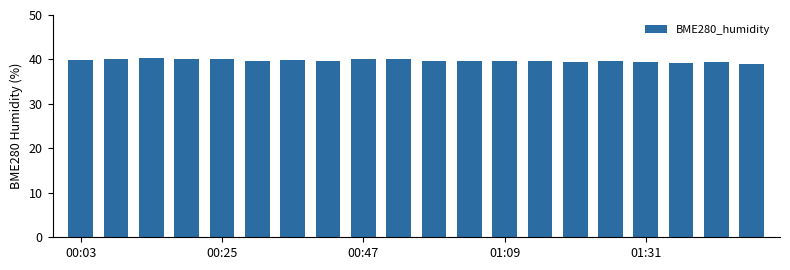

What is the value of the 13th bar from the left?

39.7